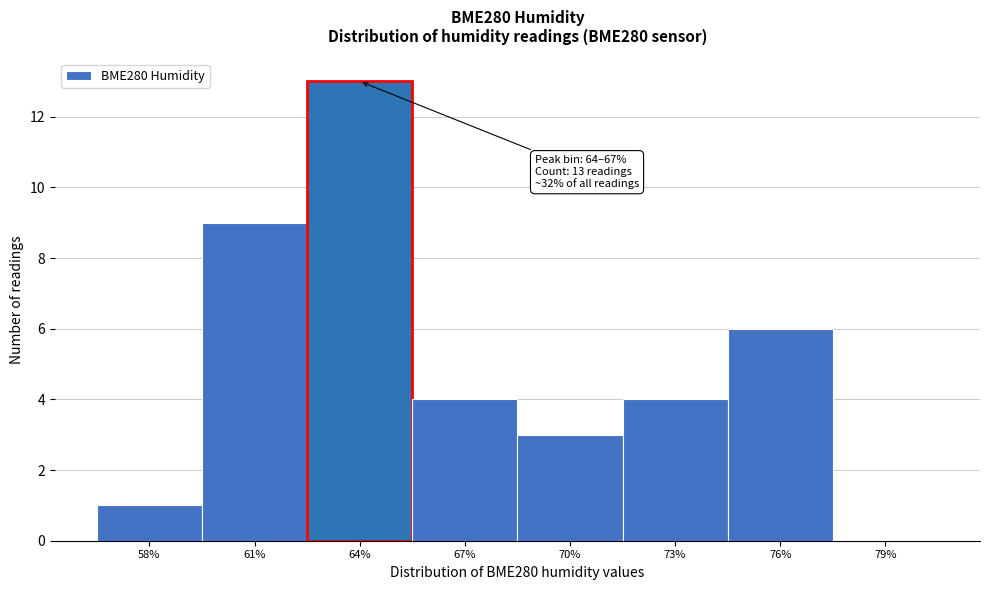

Reading left to right, list all the values displayed in this chart.

58%=1	61%=9	64%=13	67%=4	70%=3	73%=4	76%=6	79%=0